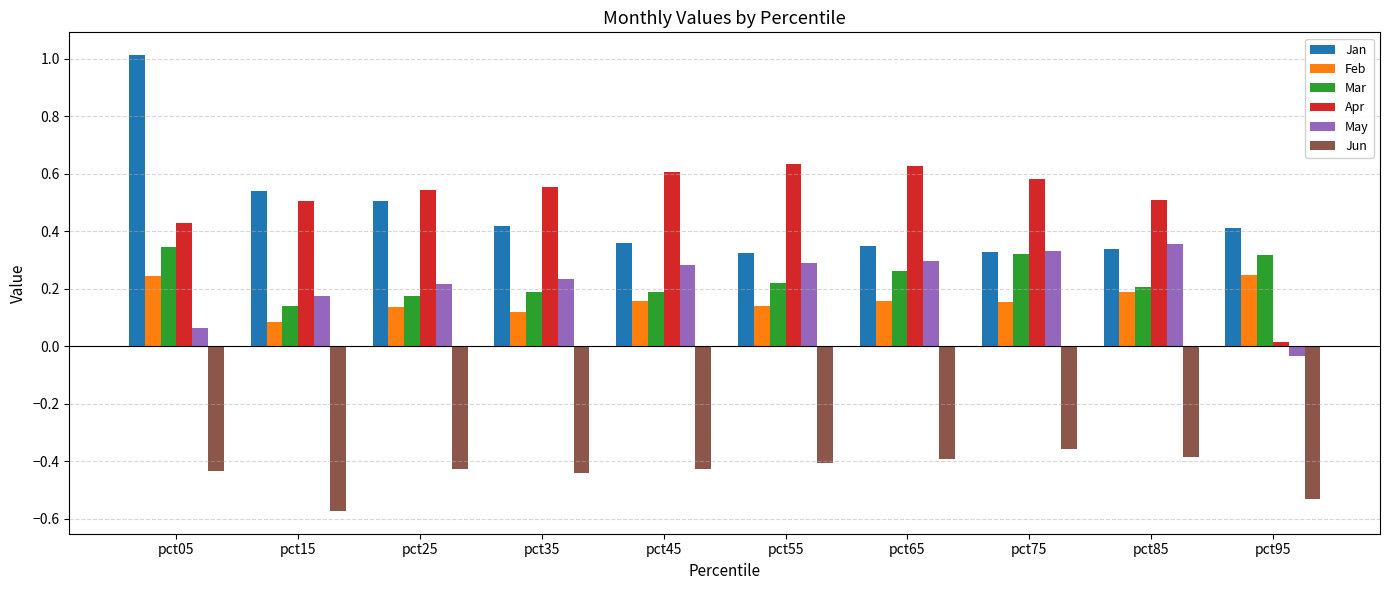

How many categories are shown in the chart?

10